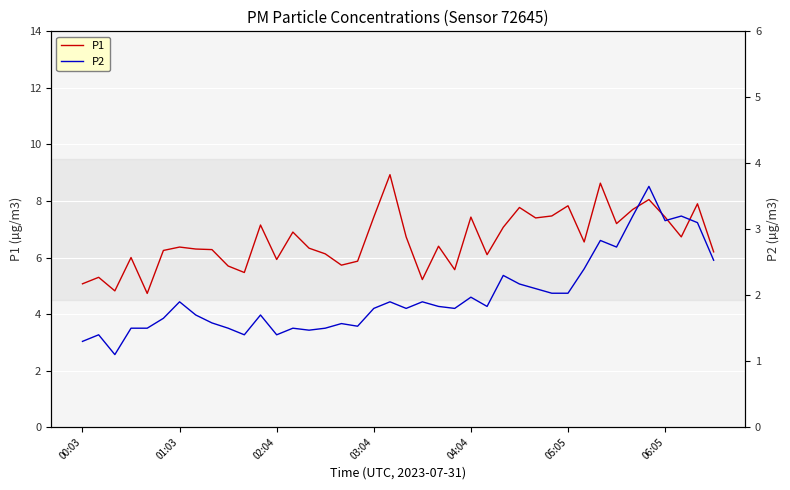

Is the value of P1 at 9 greater than the value of P2 at 21?

Yes